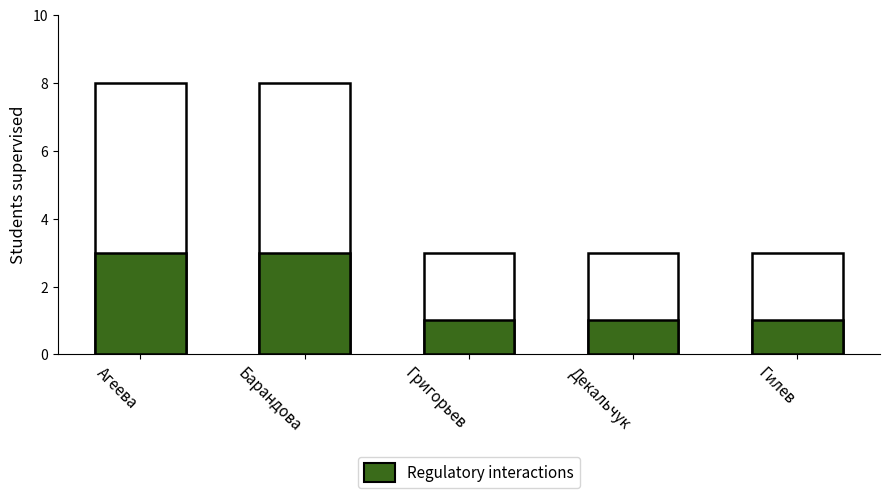

Is it true that Total students equals 14 at Агеева?

False